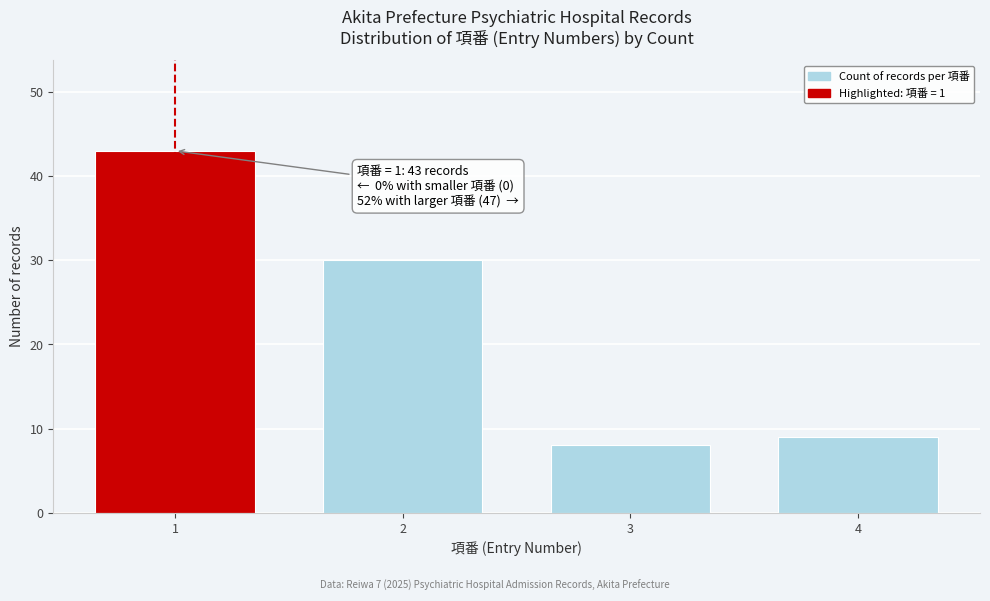

Reading right to left, what are all the values shown in this chart?

9	8	30	43